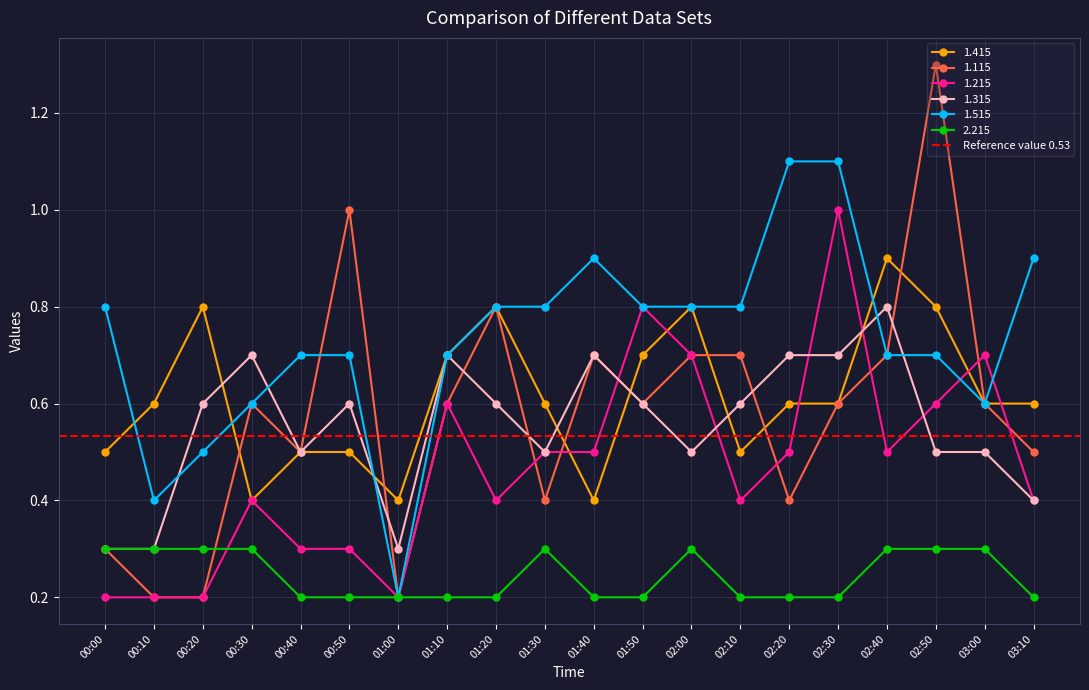

True or false: 1.215 has a value of 0.8 at 01:10.

False